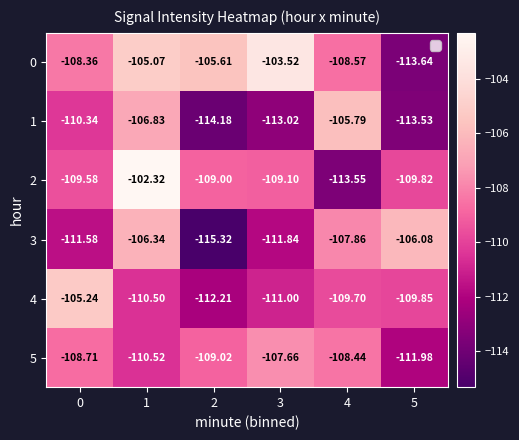

Which series has the largest range (max minus min)?

2